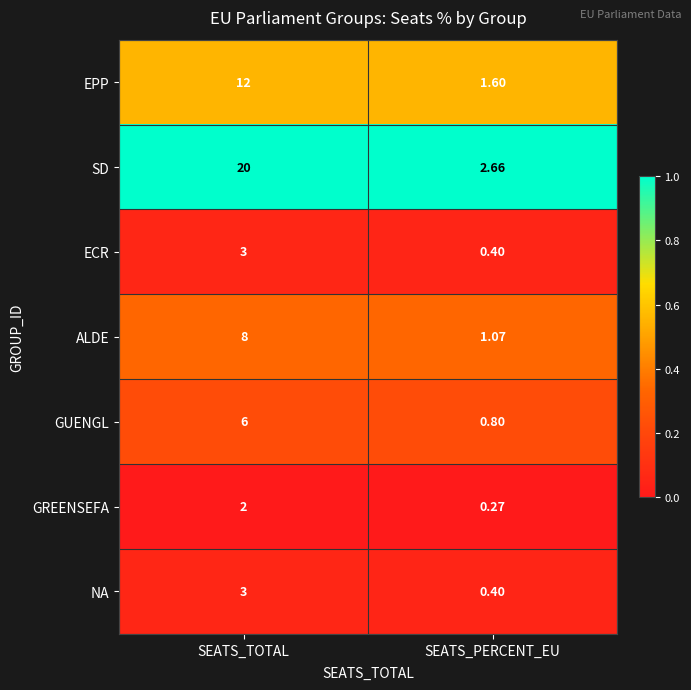

Count the number of categories in the chart.

2